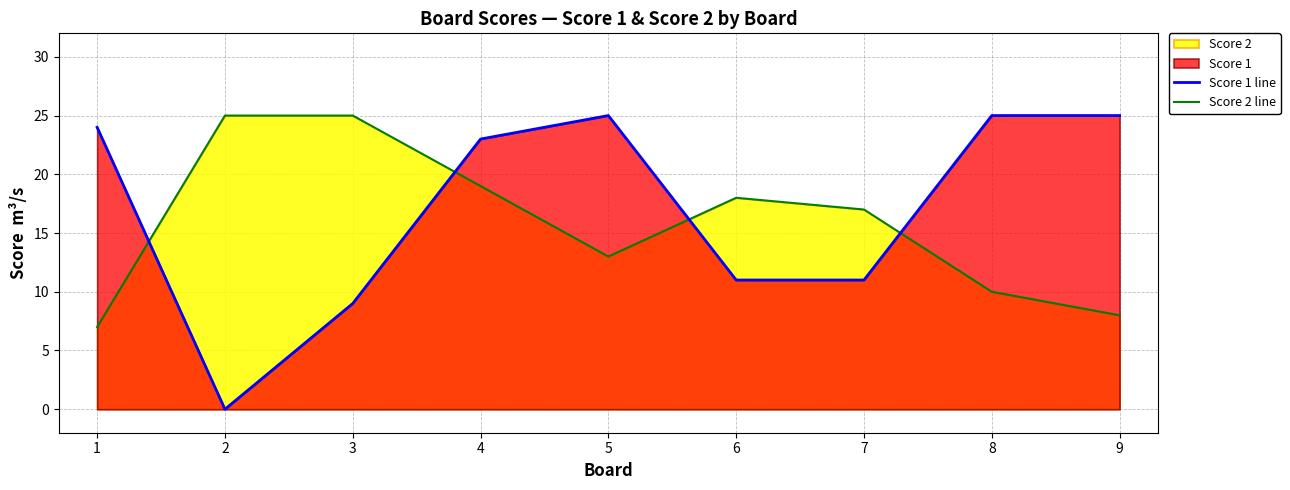

How many times do Score 2 line and Score 1 line cross each other?

4